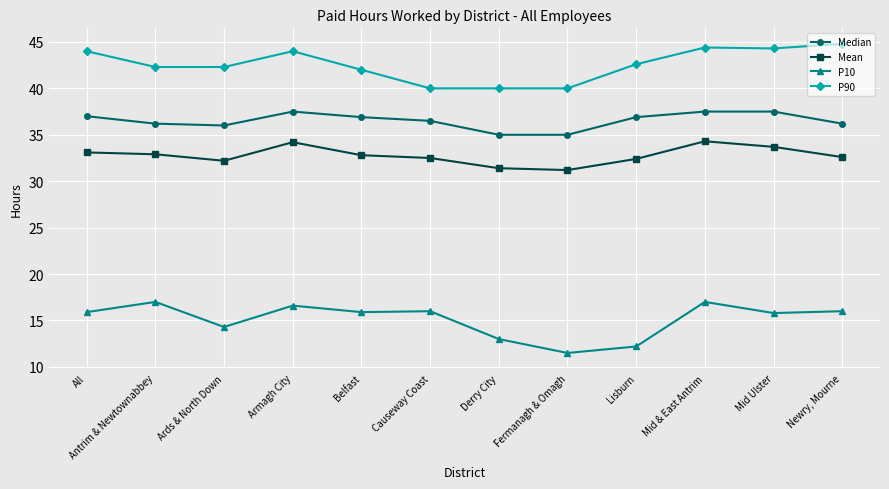

Read the P10 value at Armagh City.

16.6